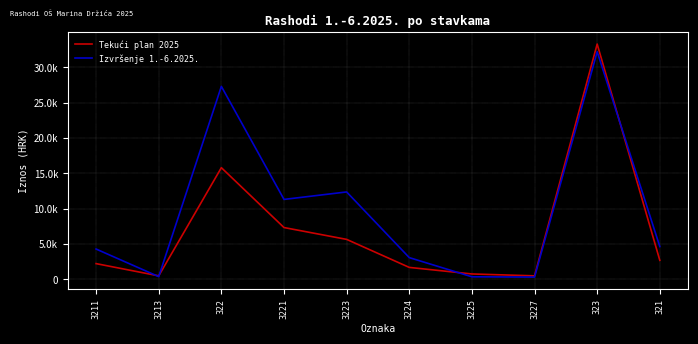

Rank the series by their maximum value, from highest to lowest.

Tekući plan 2025, Izvršenje 1.-6.2025.